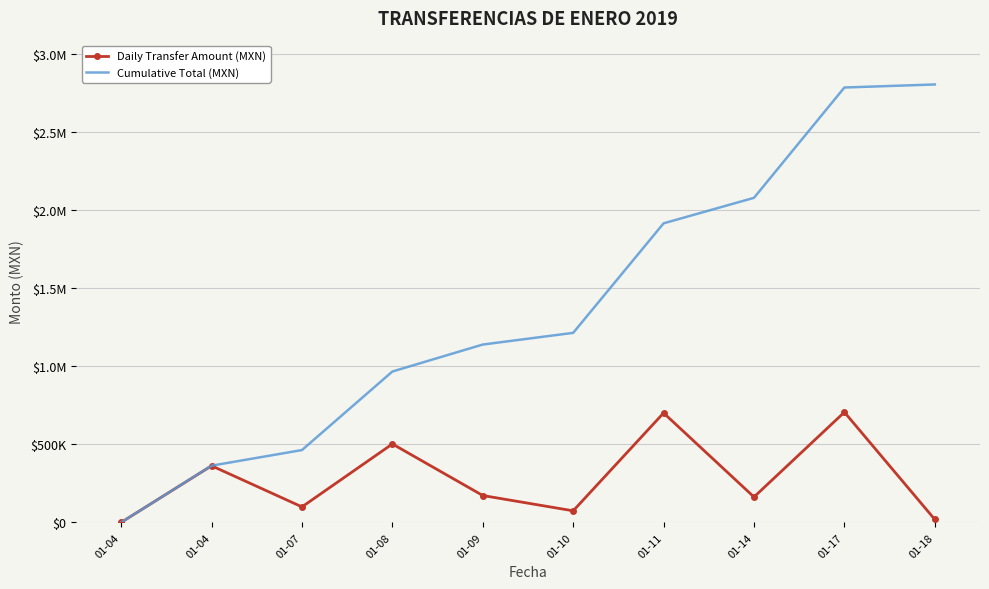

Reading left to right, transcribe all the data shown in this chart.

Daily Transfer Amount (MXN): 01-04=800.0	01-04=363175.2	01-07=100000.0	01-08=503092.0	01-09=172747.2	01-10=74820.0	01-11=701497.0	01-14=163388.4	01-17=706583.0	01-18=19434.3
Cumulative Total (MXN): 01-04=800.0	01-04=363975.2	01-07=463975.2	01-08=967067.2	01-09=1139814.4	01-10=1214634.4	01-11=1916131.4	01-14=2079519.8	01-17=2786102.9	01-18=2805537.2